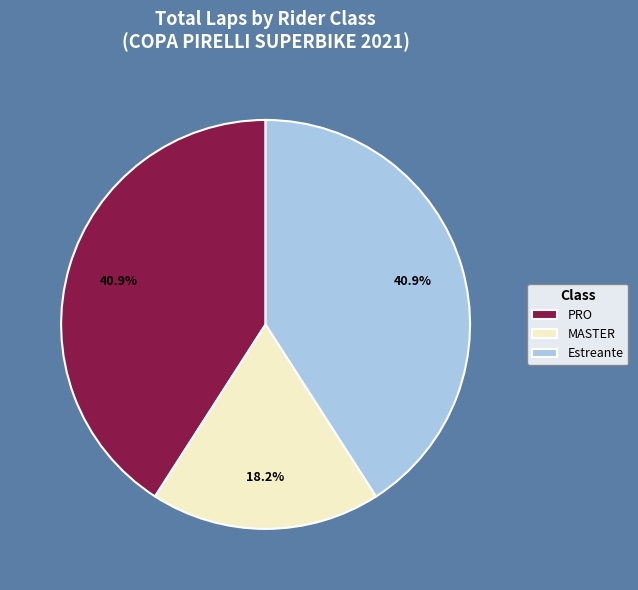

Approximately how many times larger is the value at MASTER compared to Estreante?

0.4